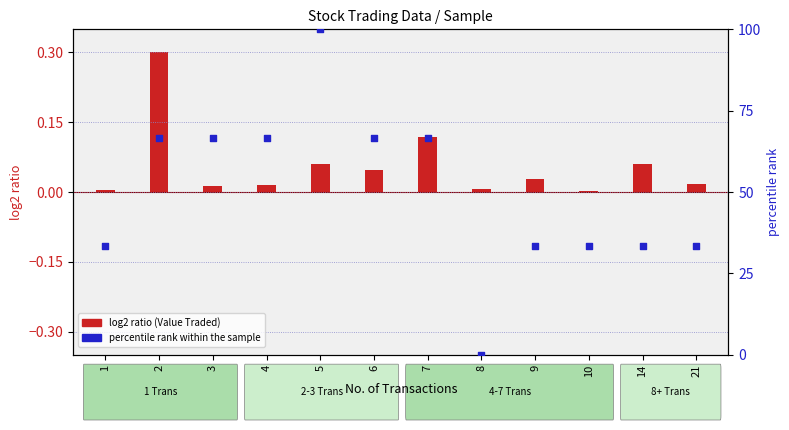

What are all the series names shown in the legend?

log2 ratio (Value Traded), percentile rank within the sample